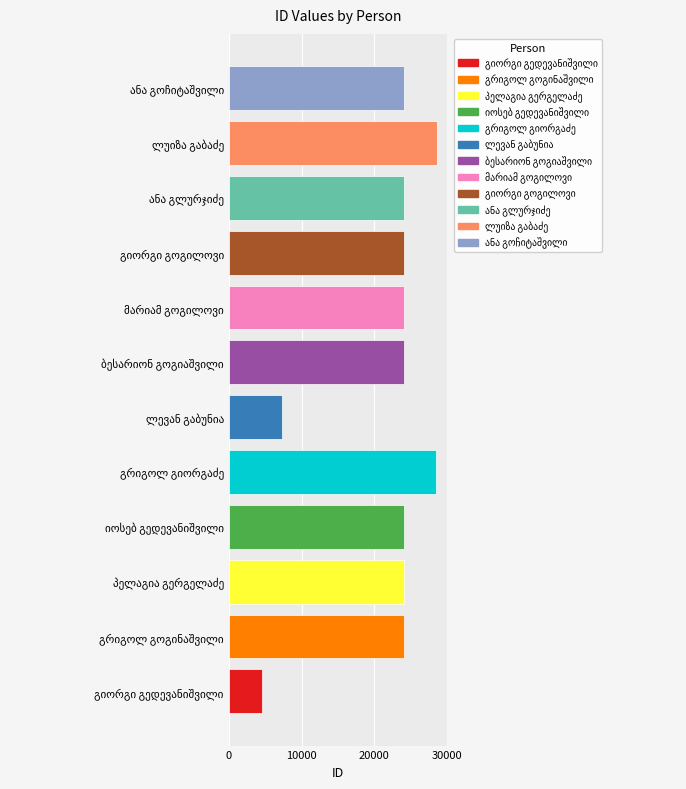

What is the minimum value shown in the chart?

4594